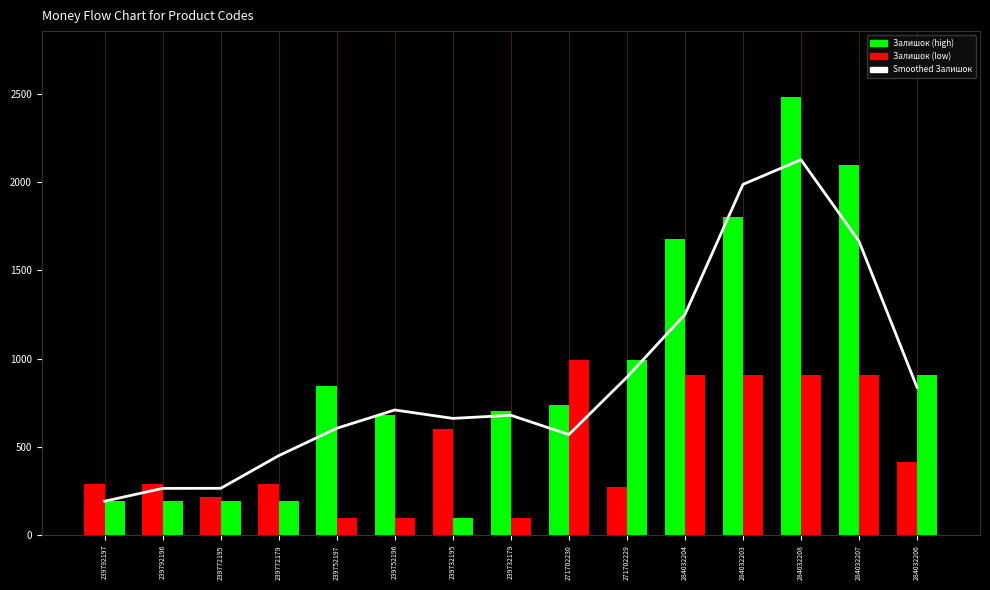

At which label does Smoothed Залишок reach its peak?

284032208